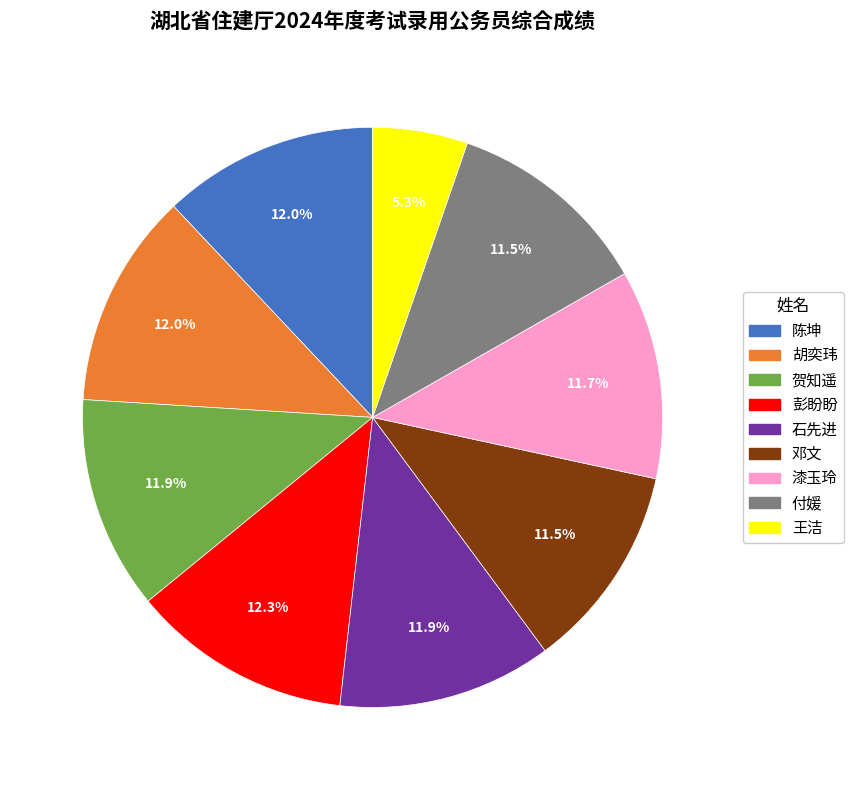

How much of the chart is everything except 王洁?

94.7%